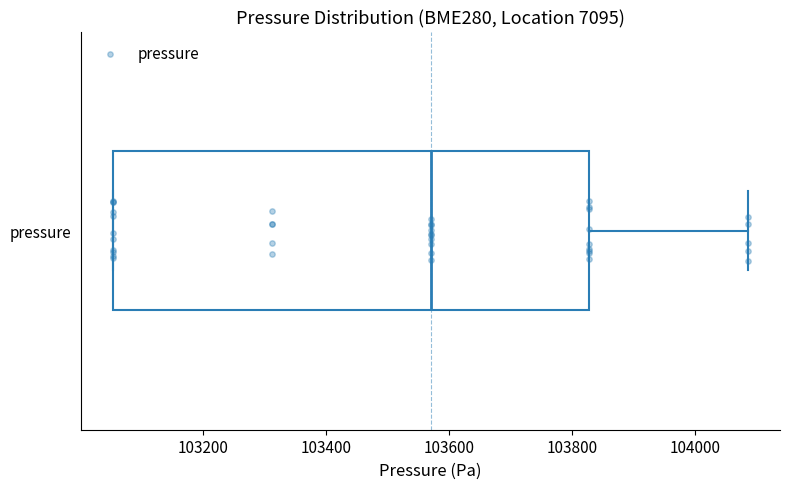

Transcribe this box plot: give where the median line is, the range the box spans, and where the two whiskers end, as read against the x-axis. The values are not printed on the chart, so give them approximately, as read against the axis.

median 103560, box 103060 to 103820, whiskers 103060 to 104080